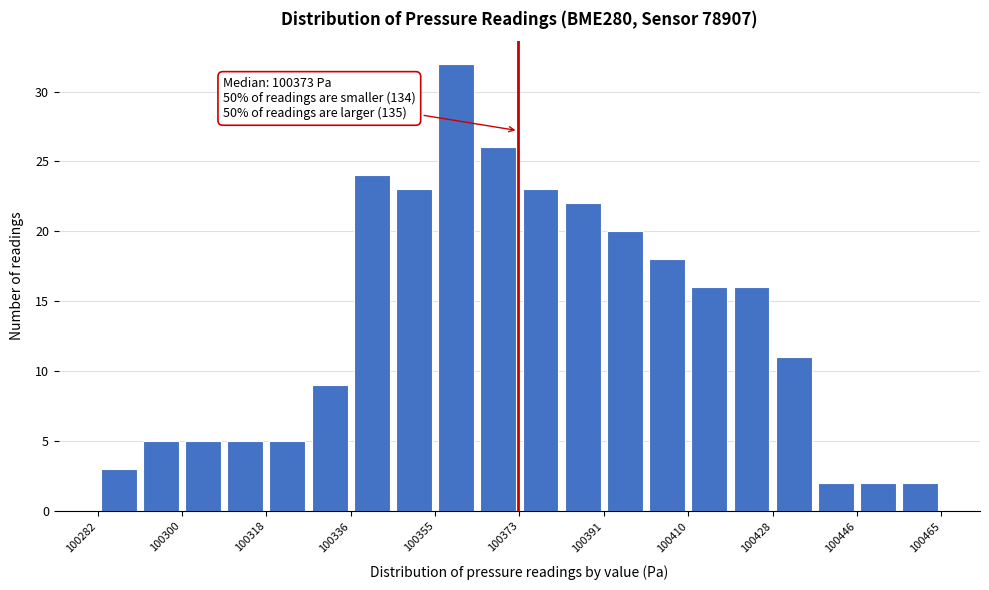

Which range on the x-axis has the tallest bar?

100356 to 100364